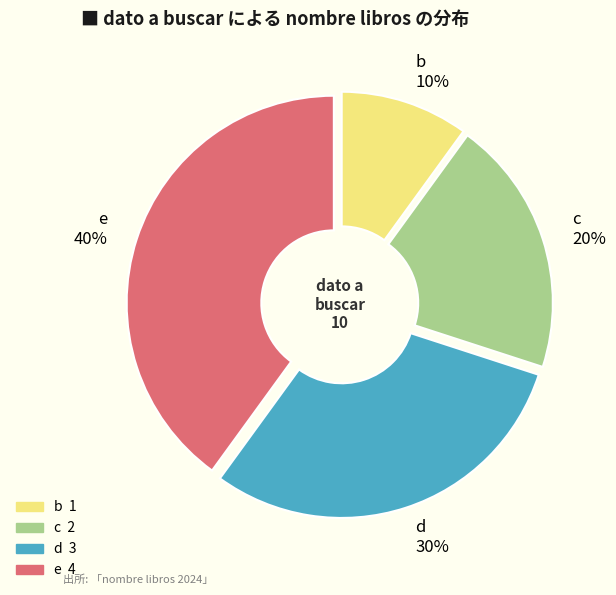

To the nearest percent, what is the difference between the largest and smallest slice percentages?

30%